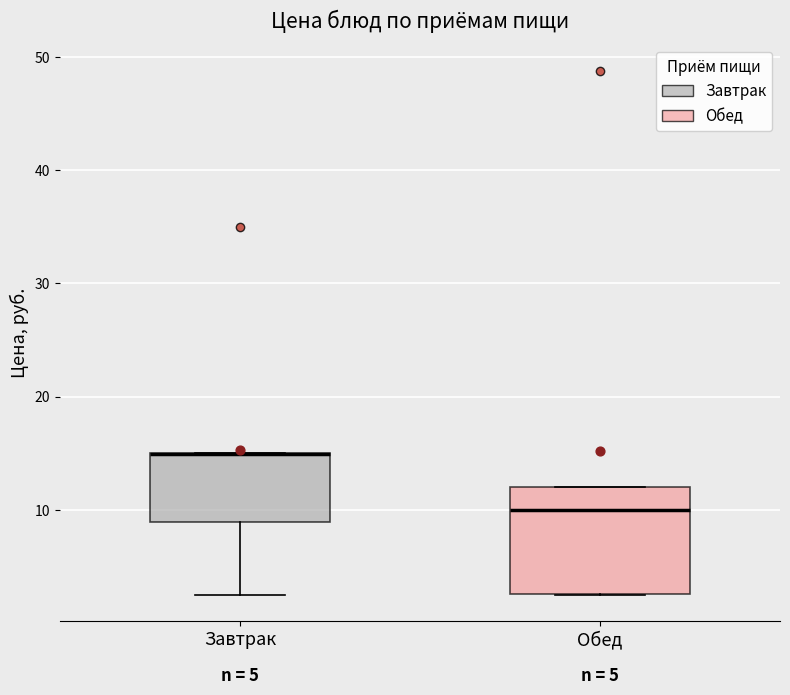

Comparing the boxes themselves (not the whiskers), which one is the tallest?

Обед